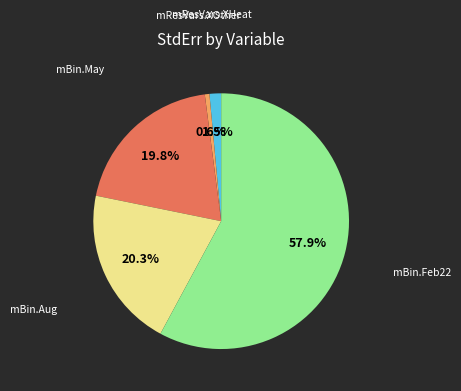

Is there a majority slice in this chart?

Yes